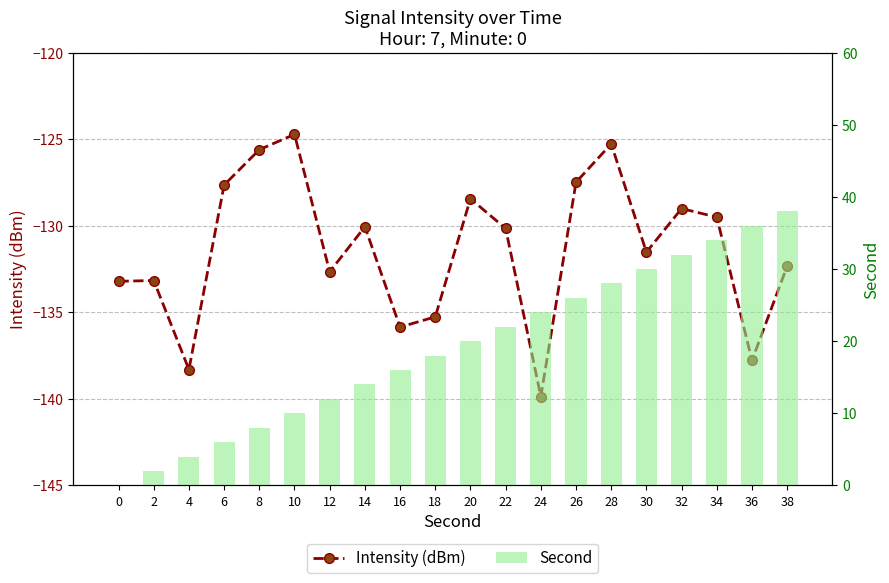

Rank the series by their maximum value, from lowest to highest.

Intensity (dBm), Second